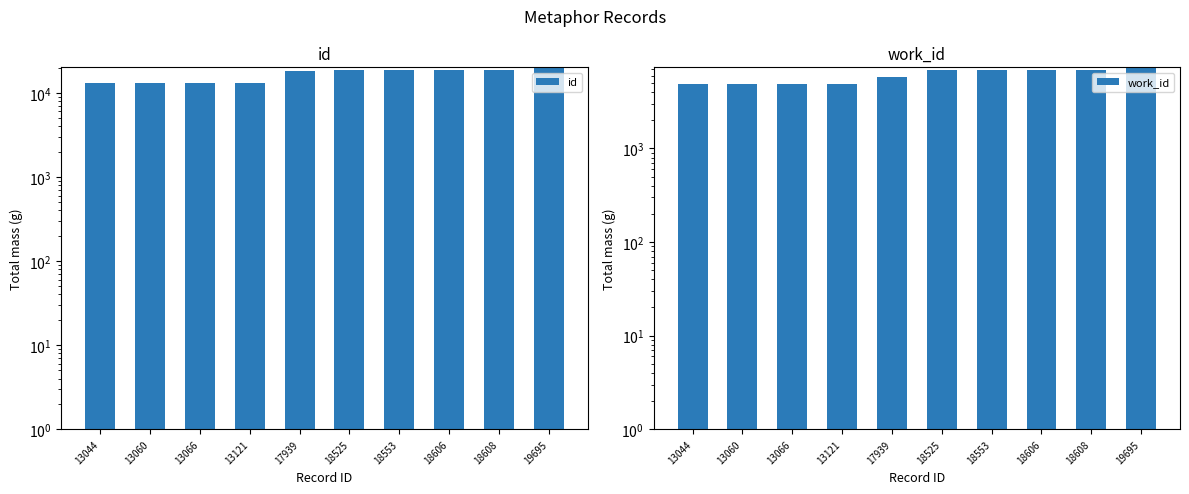

At 13066, list the series in order from smallest to largest.

work_id, id